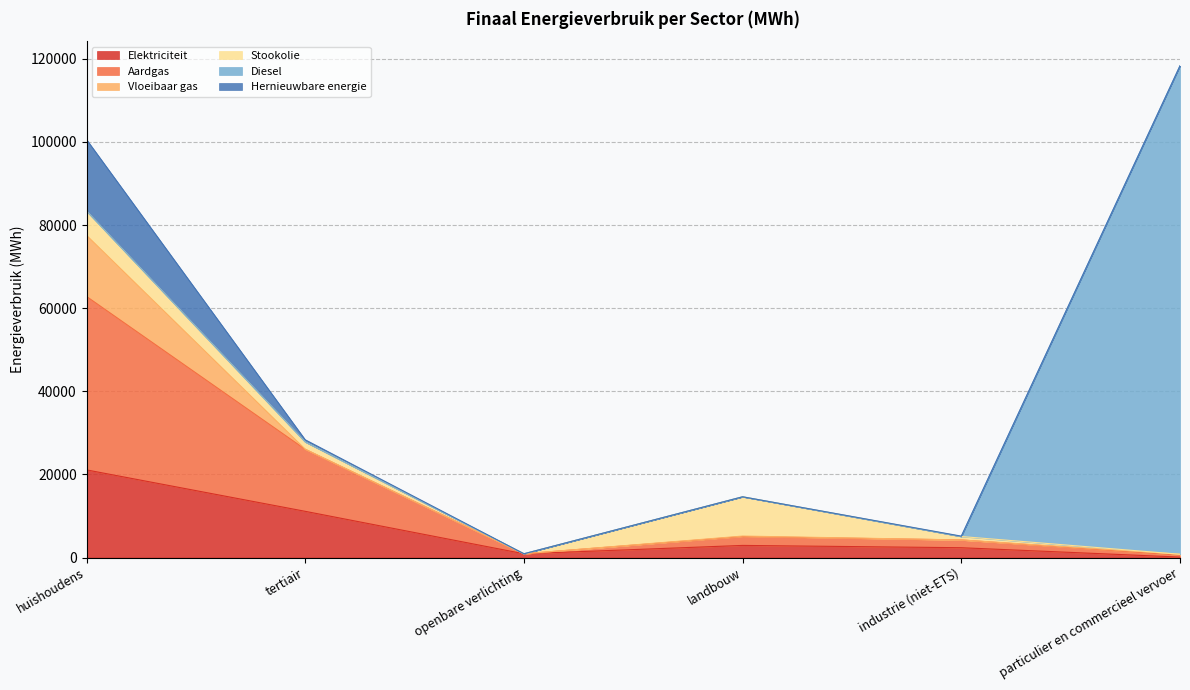

What is the difference between the Elektriciteit values at industrie (niet-ETS) and landbouw?

555.0